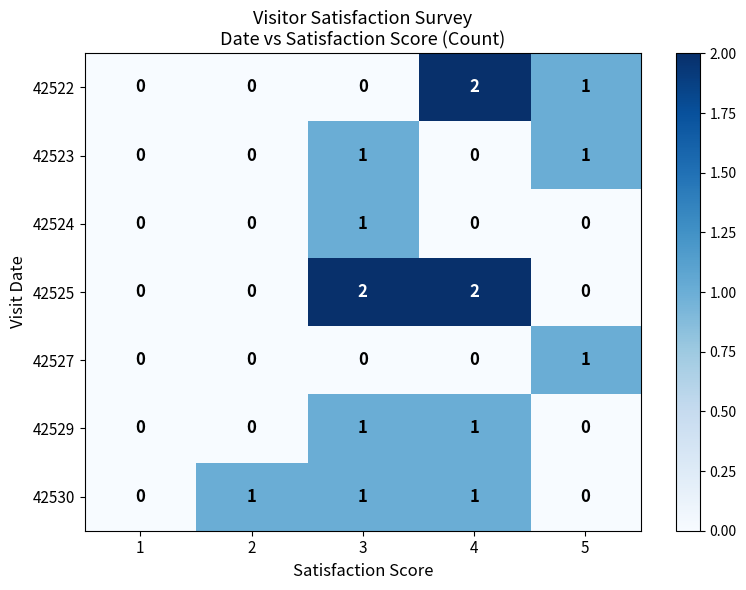

The value of 42522 at 2 is -1. True or false?

False